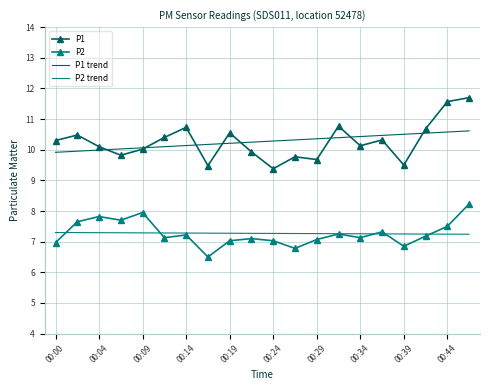

What is the minimum value shown in the chart?

6.5